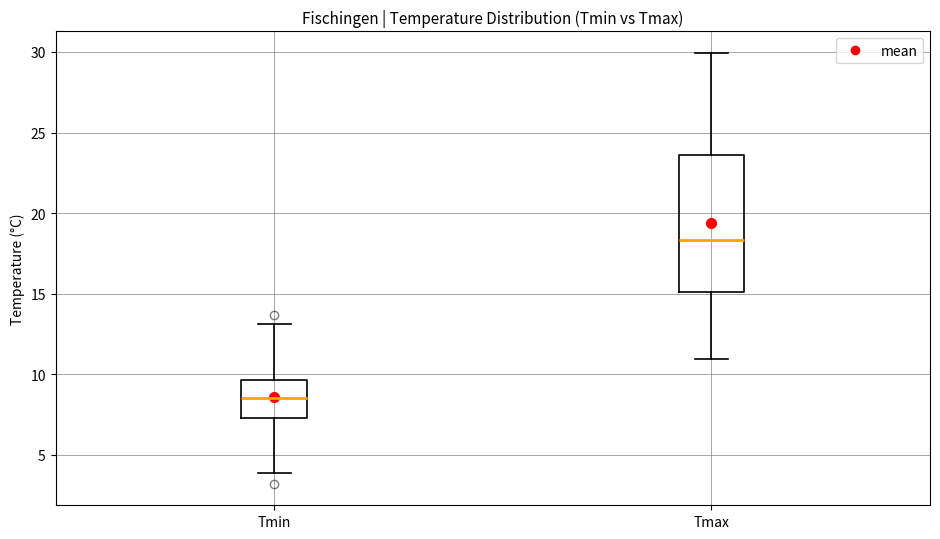

Which box's median line is the highest?

Tmax